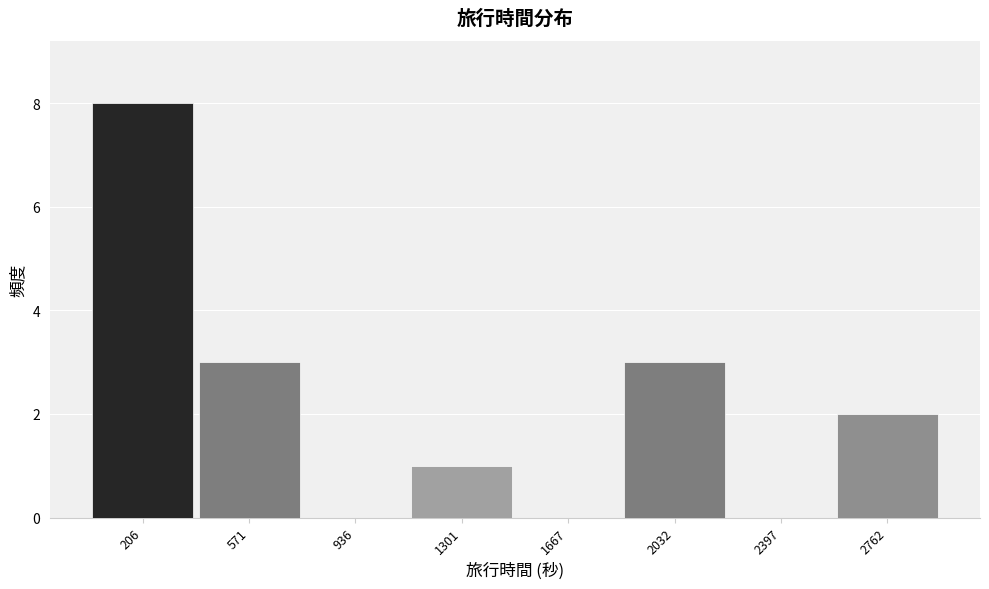

Reading left to right, transcribe this chart: for each bar, give the range it covers on the x-axis and its height. Neither the bar edges nor the heights are printed on the chart, so give them approximately, as read against the axes.

0 to 400: 8
400 to 750: 3
750 to 1100: 0
1100 to 1500: 1
1500 to 1850: 0
1850 to 2200: 3
2200 to 2600: 0
2600 to 2950: 2